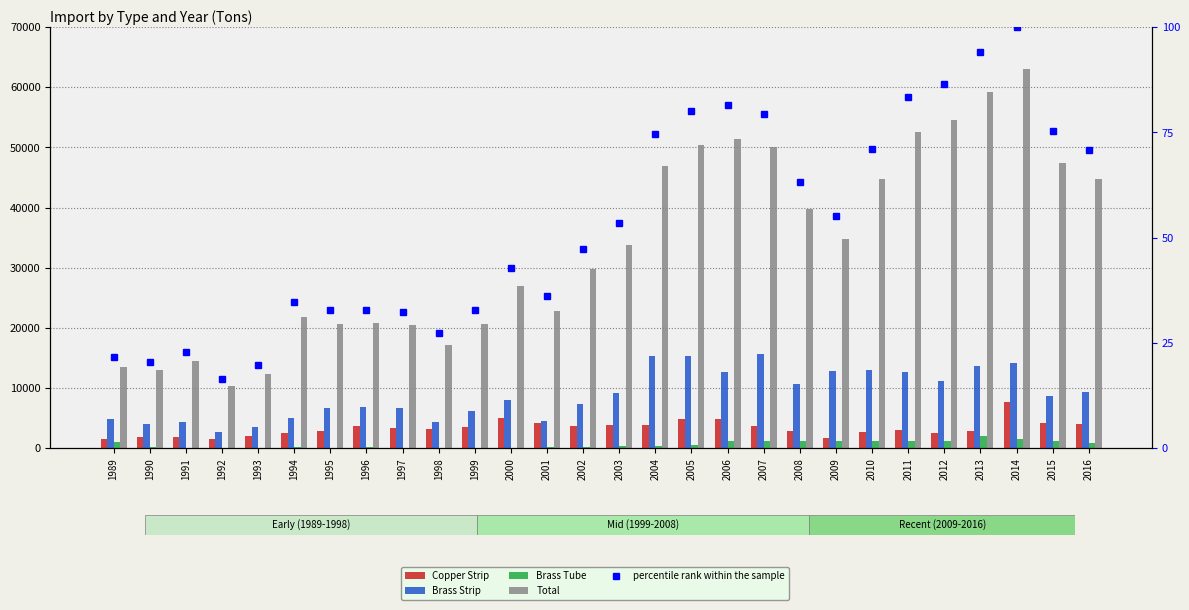

What is the value of the Brass Strip bar at the 17th from the left?

15282.0